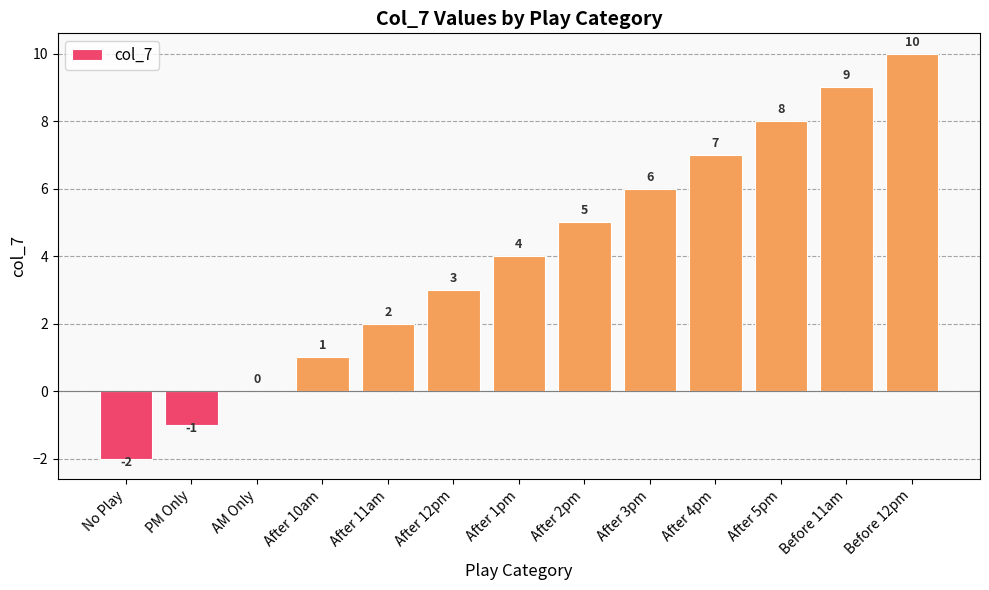

What is the sum of all values?

52